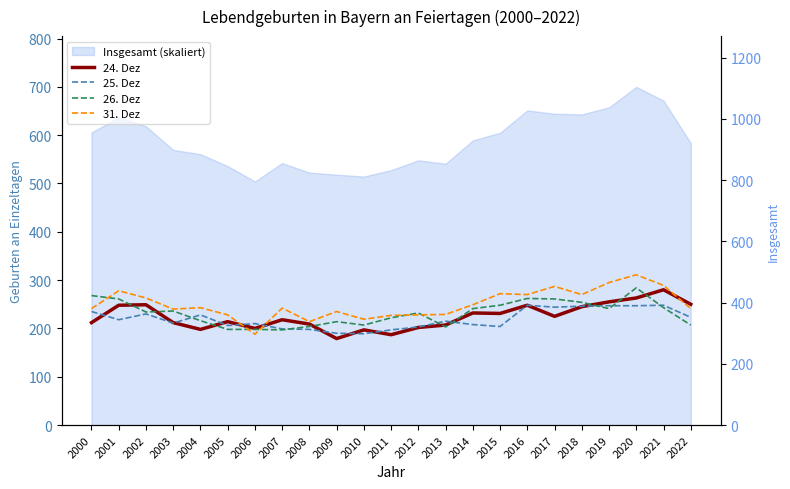

True or false: 31. Dez has a value of 161 at 2002.

False